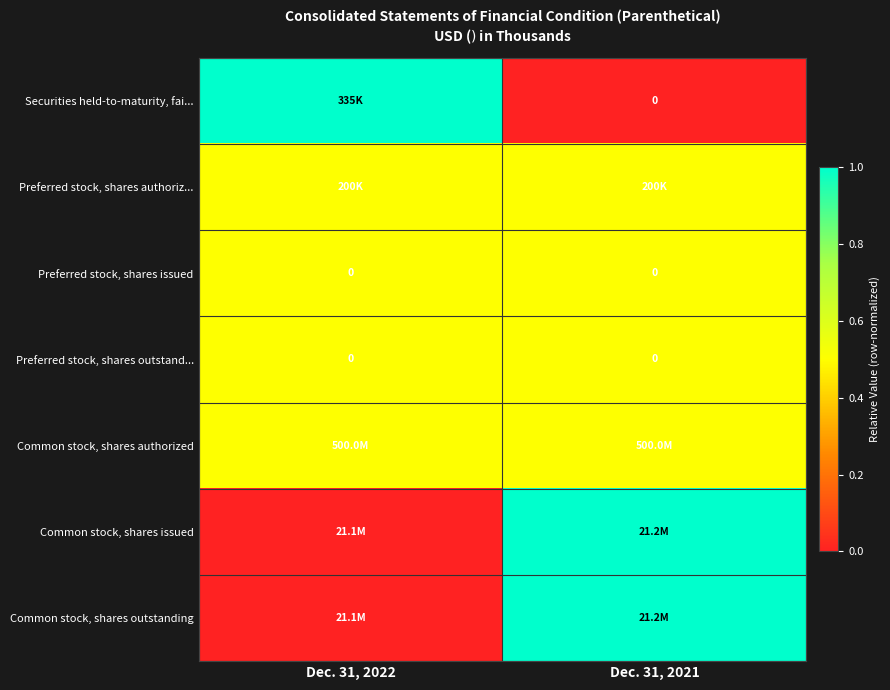

The Preferred stock, shares issued series shows 0.0 at Dec. 31, 2022. True or false?

True